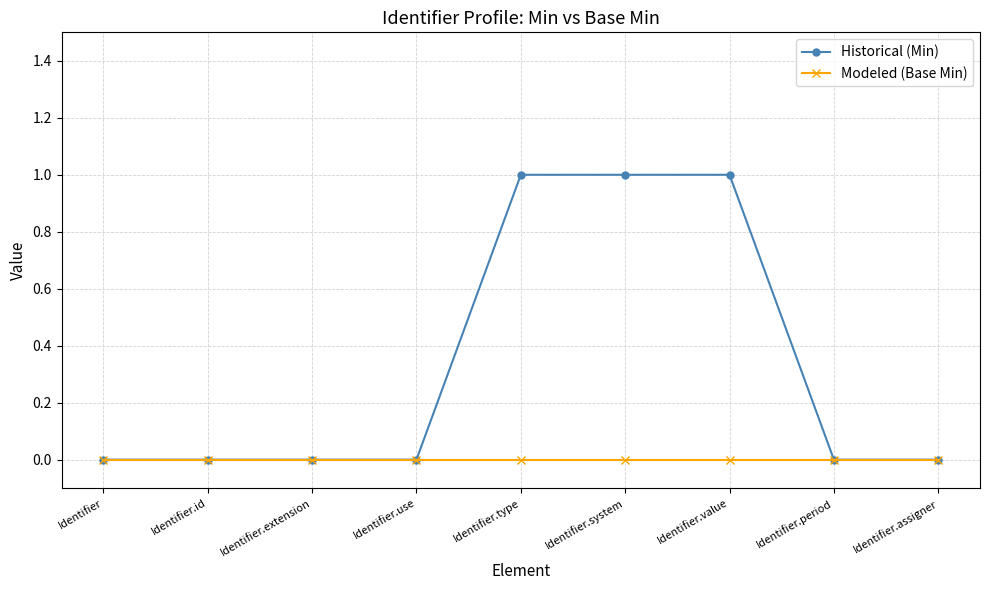

Rank the series by their maximum value, from highest to lowest.

Historical (Min), Modeled (Base Min)